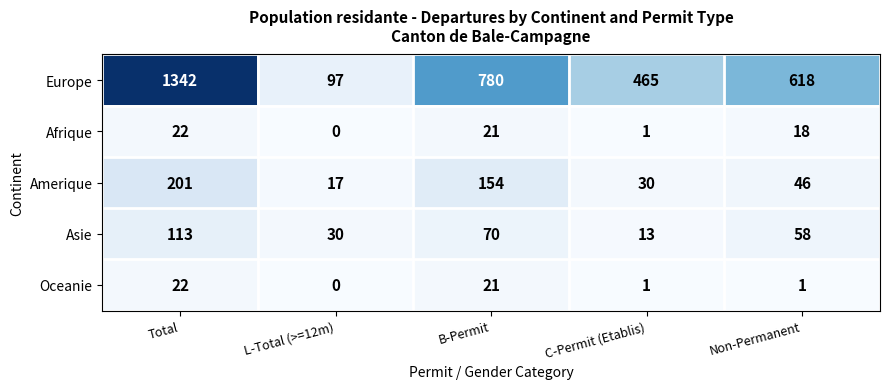

Reading left to right, transcribe all the data shown in this chart.

Europe: Total=1342	L-Total (>=12m)=97	B-Permit=780	C-Permit (Etablis)=465	Non-Permanent=618
Afrique: Total=22	L-Total (>=12m)=0	B-Permit=21	C-Permit (Etablis)=1	Non-Permanent=18
Amerique: Total=201	L-Total (>=12m)=17	B-Permit=154	C-Permit (Etablis)=30	Non-Permanent=46
Asie: Total=113	L-Total (>=12m)=30	B-Permit=70	C-Permit (Etablis)=13	Non-Permanent=58
Oceanie: Total=22	L-Total (>=12m)=0	B-Permit=21	C-Permit (Etablis)=1	Non-Permanent=1